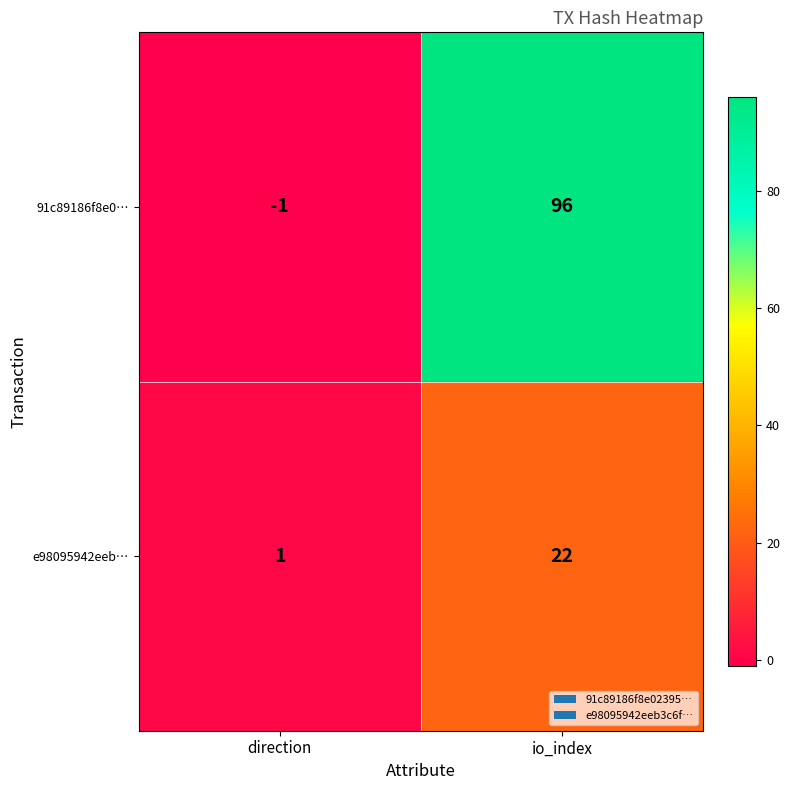

At which label is 91c89186f8e0… closest to 47?

direction